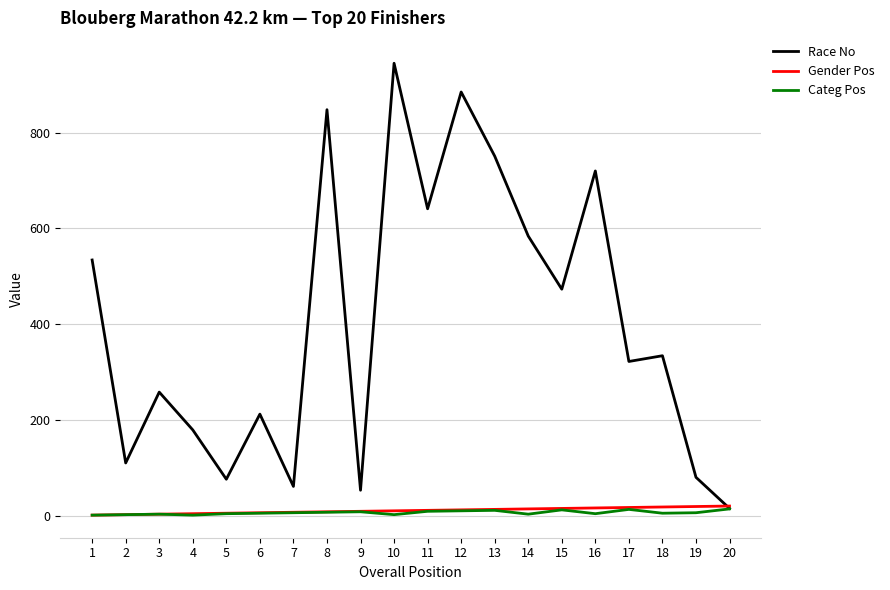

At which category does Race No reach its first local peak?

3